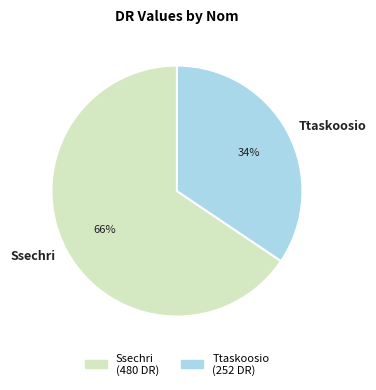

Which has a higher value, Ssechri or Ttaskoosio?

Ssechri